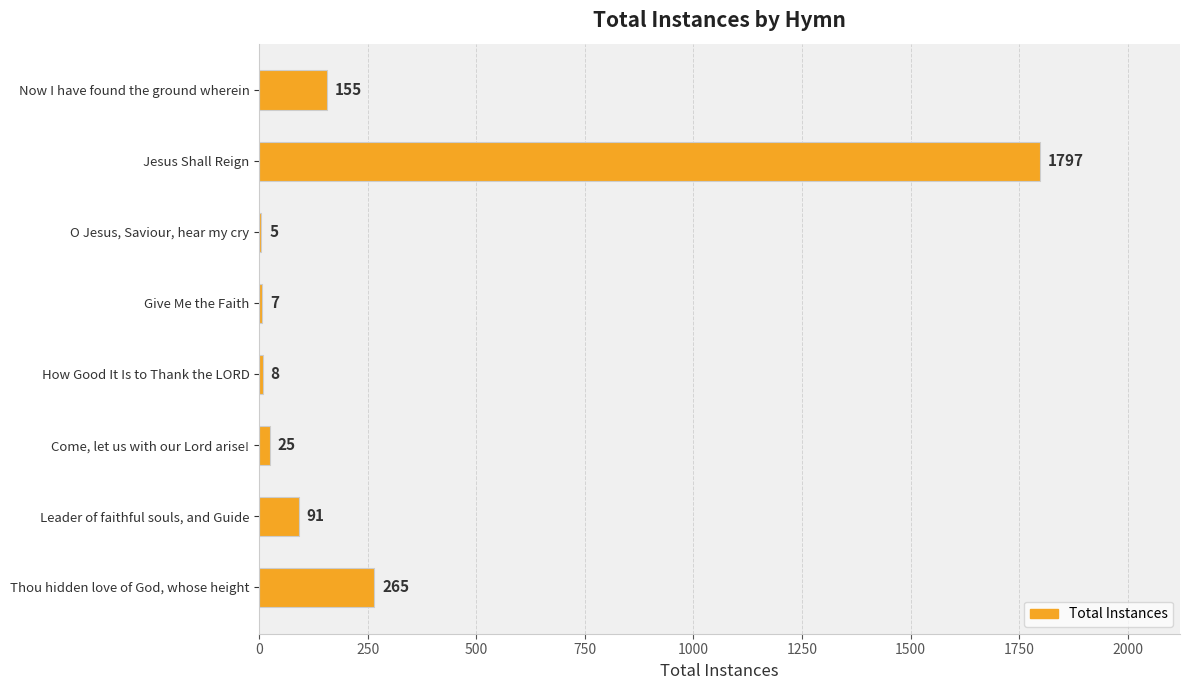

What is the maximum value shown in the chart?

1797